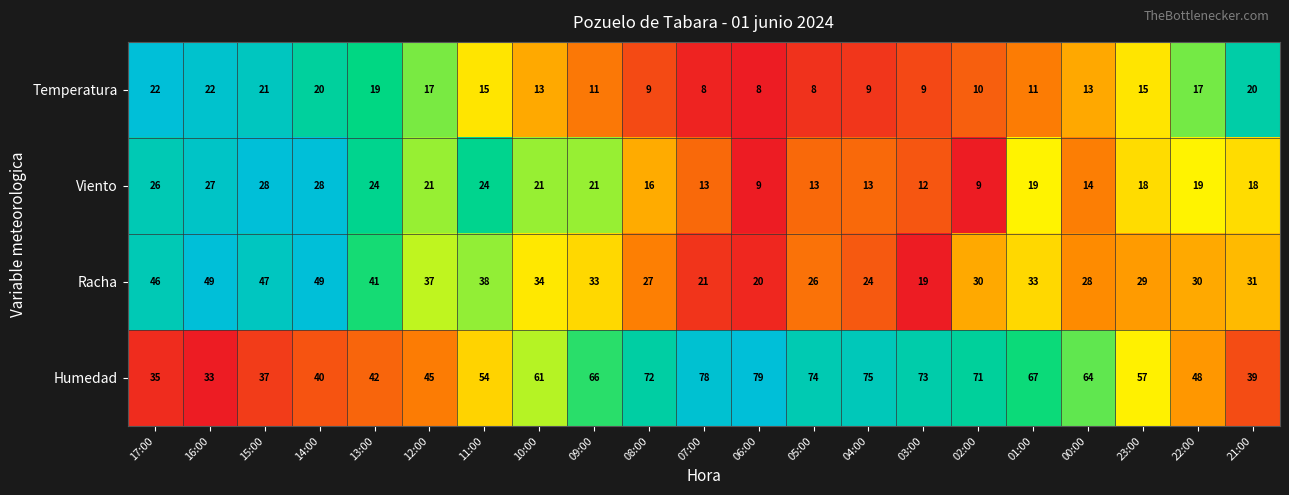

True or false: Viento has a value of 24 at 13:00.

True